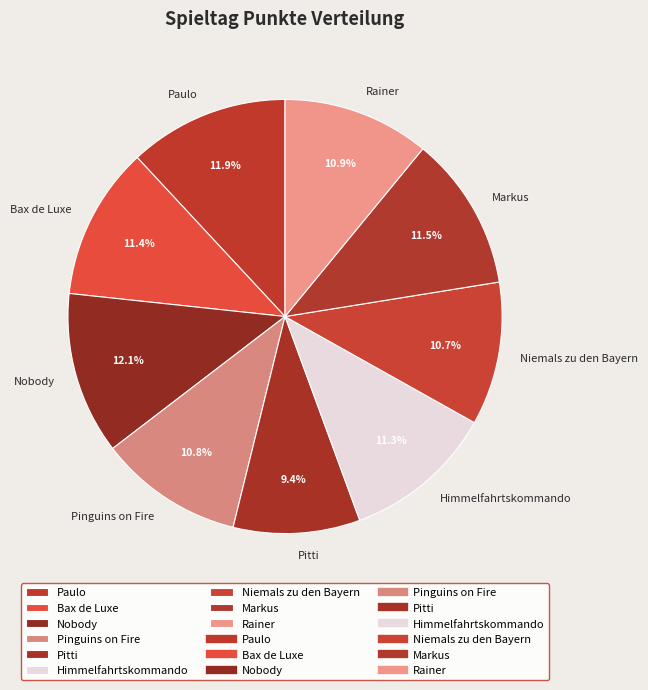

To the nearest percent, what portion does Rainer represent?

11%